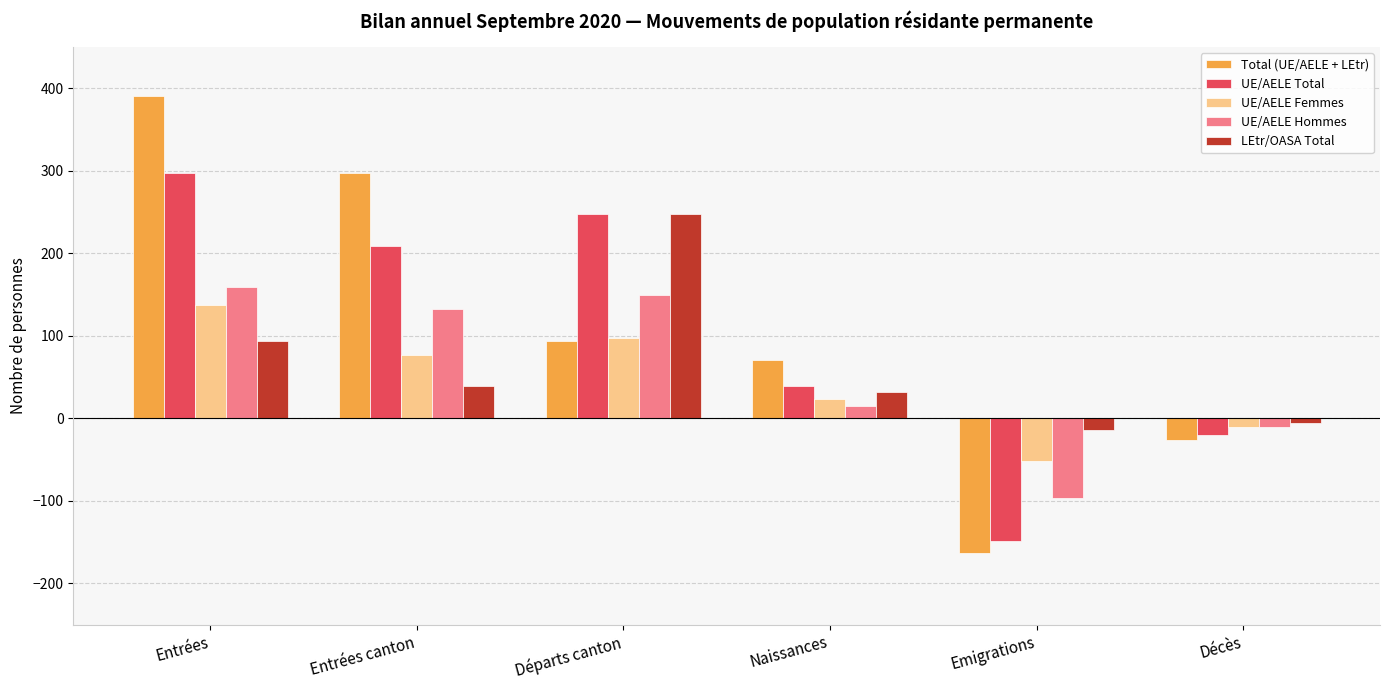

Which category has the lowest value in the LEtr/OASA Total series?

Emigrations